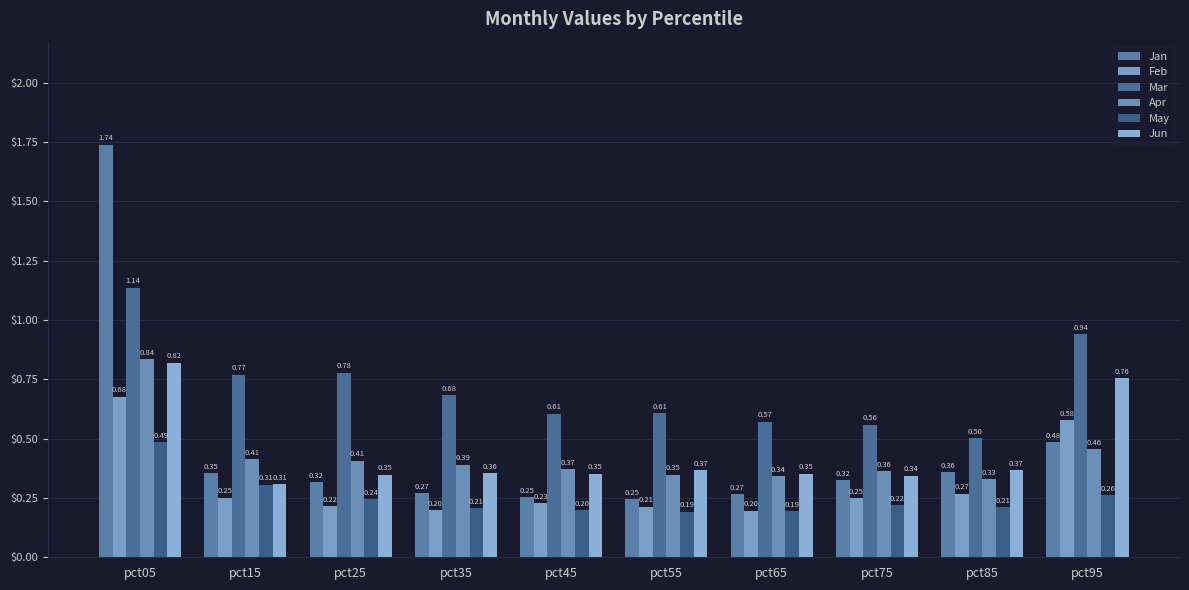

How many groups of bars are there?

10